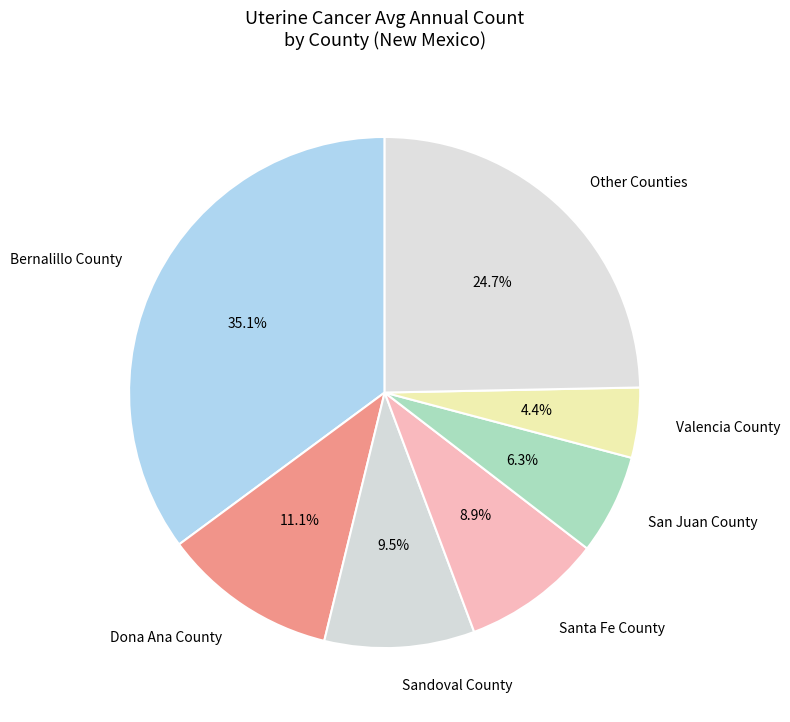

What percentage is NOT represented by Valencia County?

95.6%